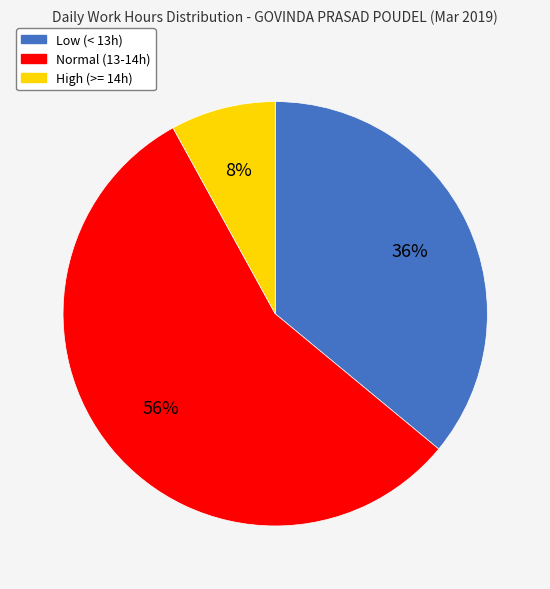

Does any single category account for the majority?

Yes